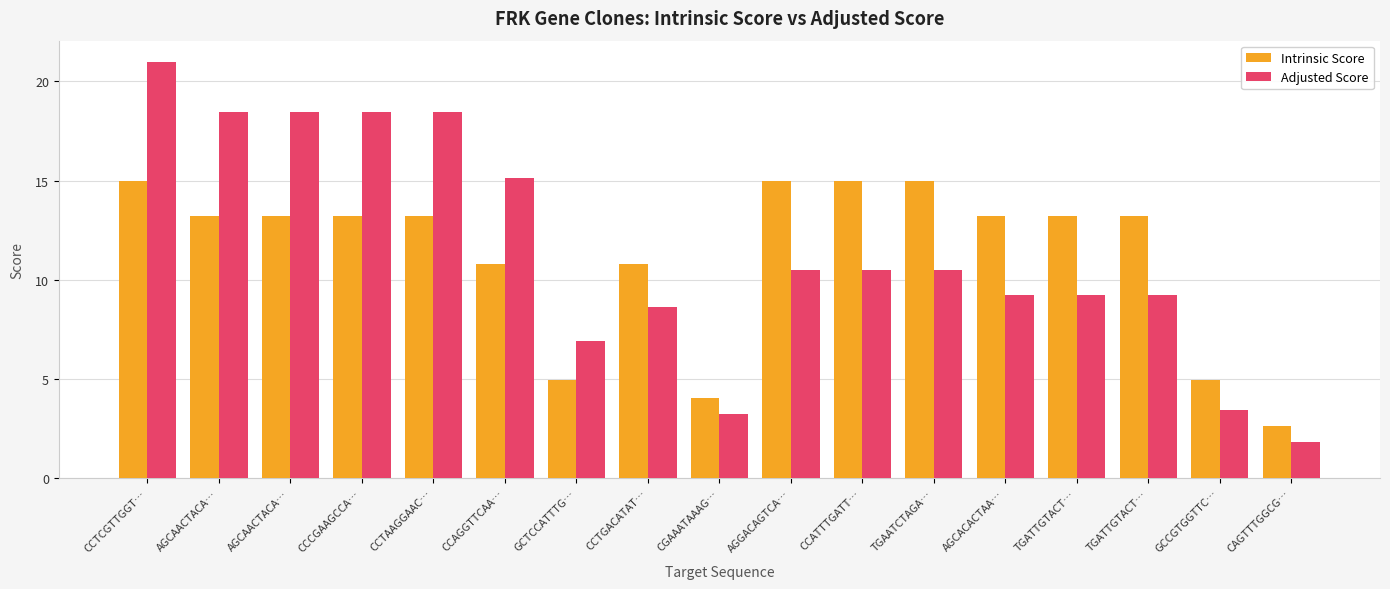

Reading left to right, extract all data points from this chart.

Intrinsic Score: 15.0	13.2	13.2	13.2	13.2	10.8	5.0	10.8	4.0	15.0	15.0	15.0	13.2	13.2	13.2	5.0	2.6
Adjusted Score: 21.0	18.5	18.5	18.5	18.5	15.1	6.9	8.6	3.2	10.5	10.5	10.5	9.2	9.2	9.2	3.5	1.8